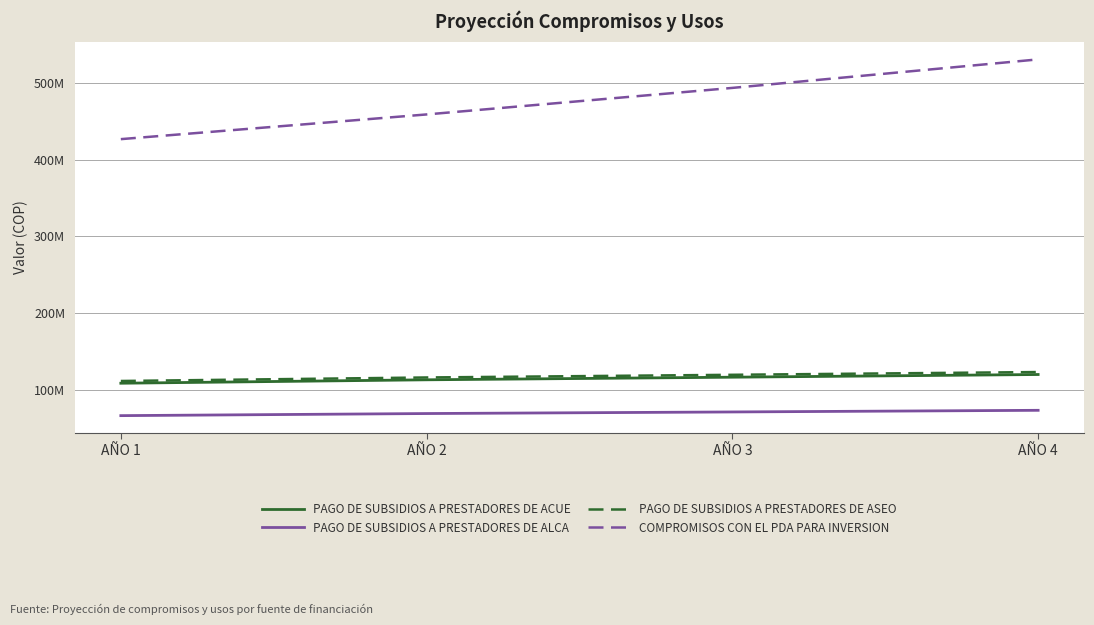

What value does the PAGO DE SUBSIDIOS A PRESTADORES DE ACUE series have at AÑO 4, to the nearest 100?

119988700